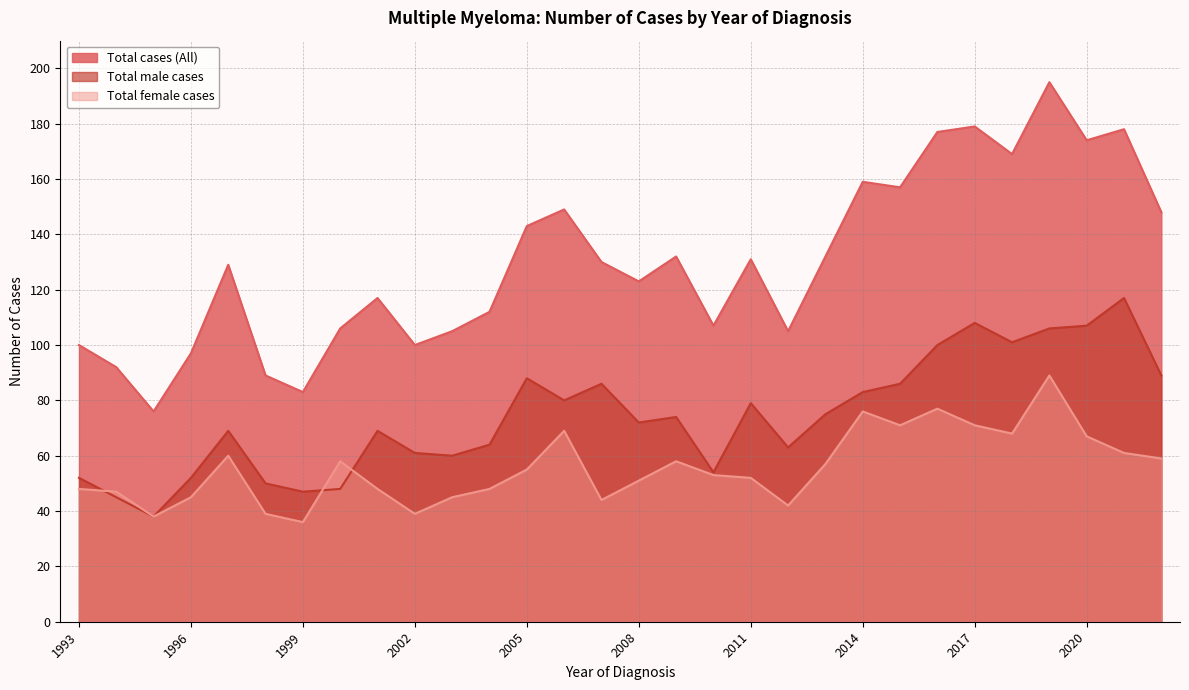

What is the maximum value shown in the chart?

195